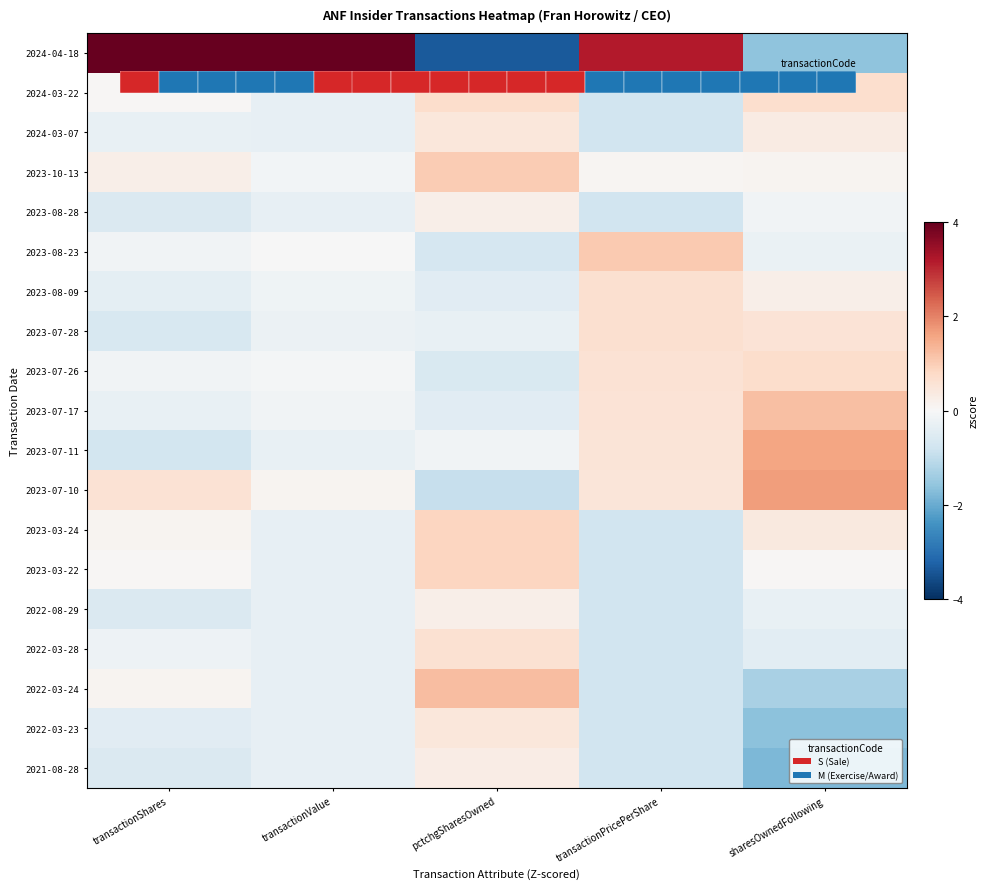

How many negative values does the 2021-08-28 series have?

4